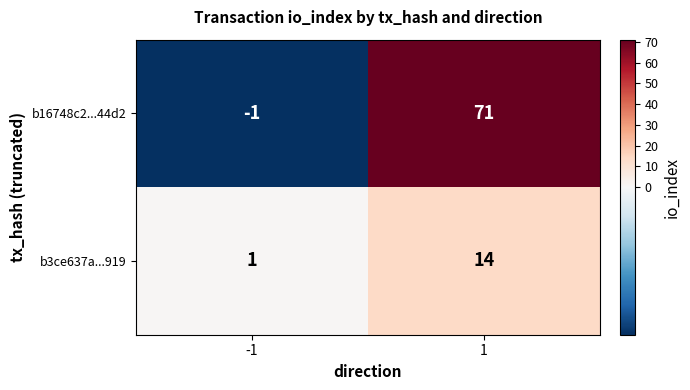

Rank the series by their maximum value, from lowest to highest.

b3ce637a...919, b16748c2...44d2